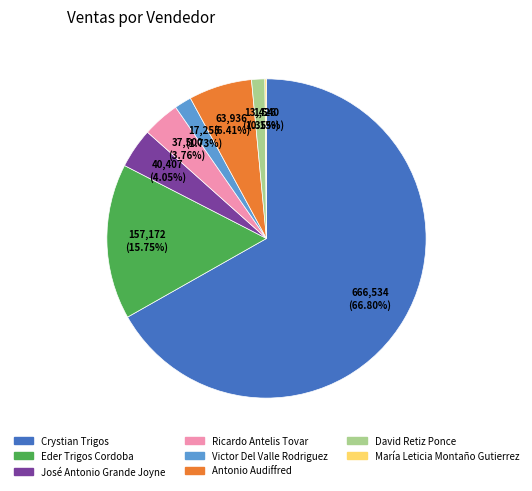

Is there any slice that represents more than half of the pie?

Yes